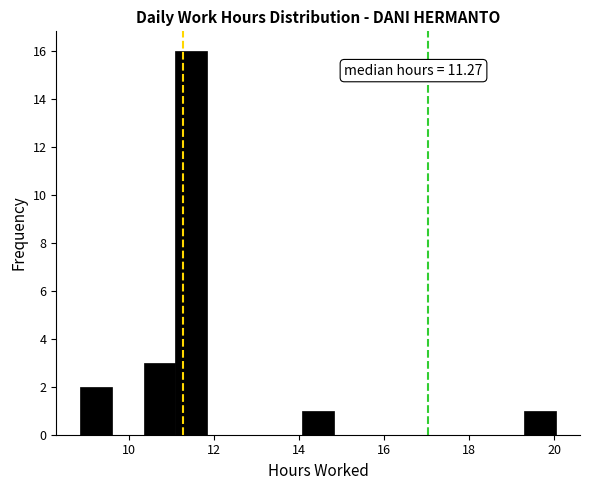

Read against the x-axis, roughly where is the centre of the tallest bar?

11.4